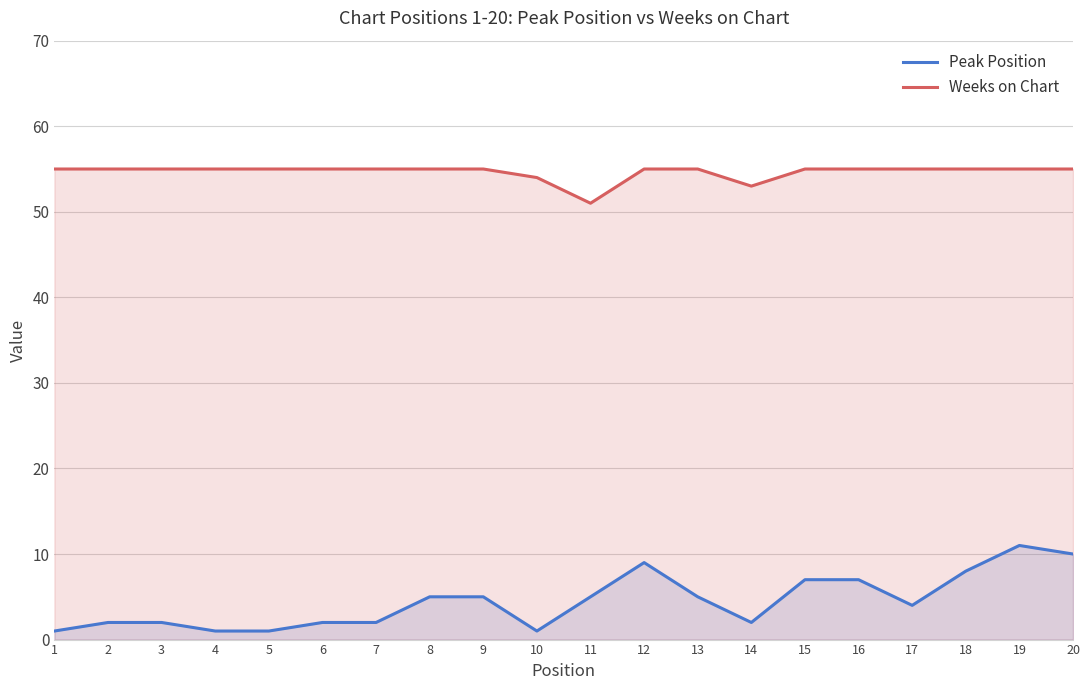

What is the value of the Peak Position point at the 18th from the left?

8